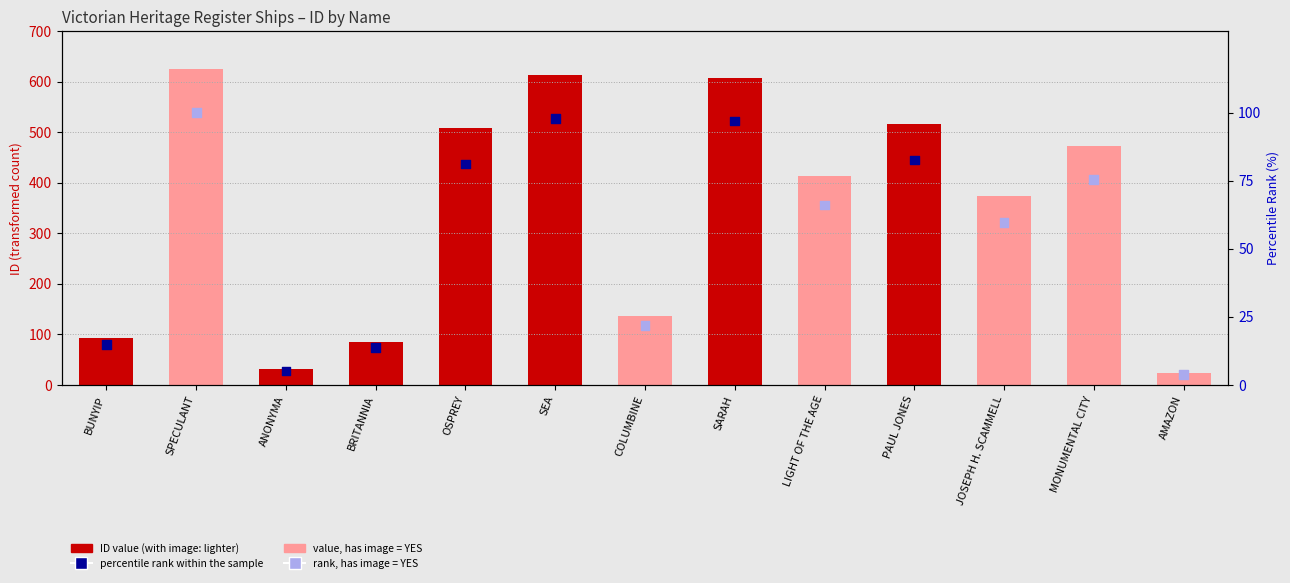

Which series has the largest total across all categories?

ID (transformed count)